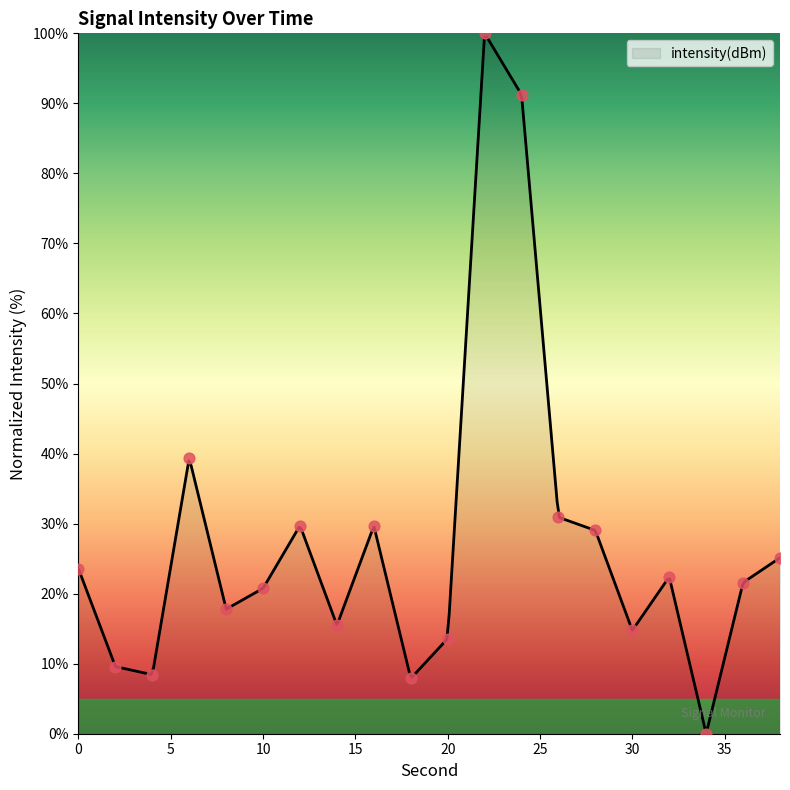

Which has a higher value, 16 or 2?

16